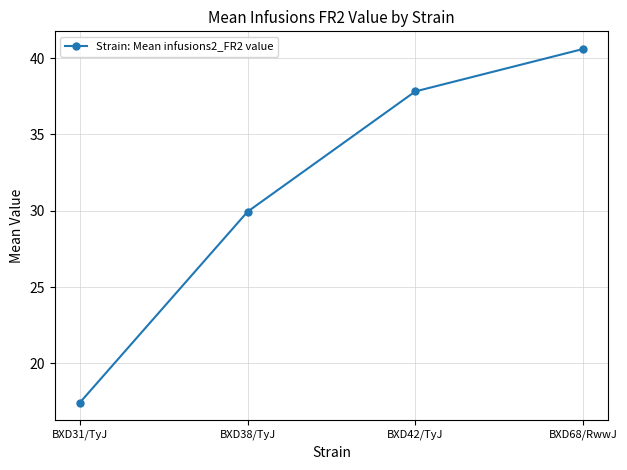

Count the number of values greater than 37.

2